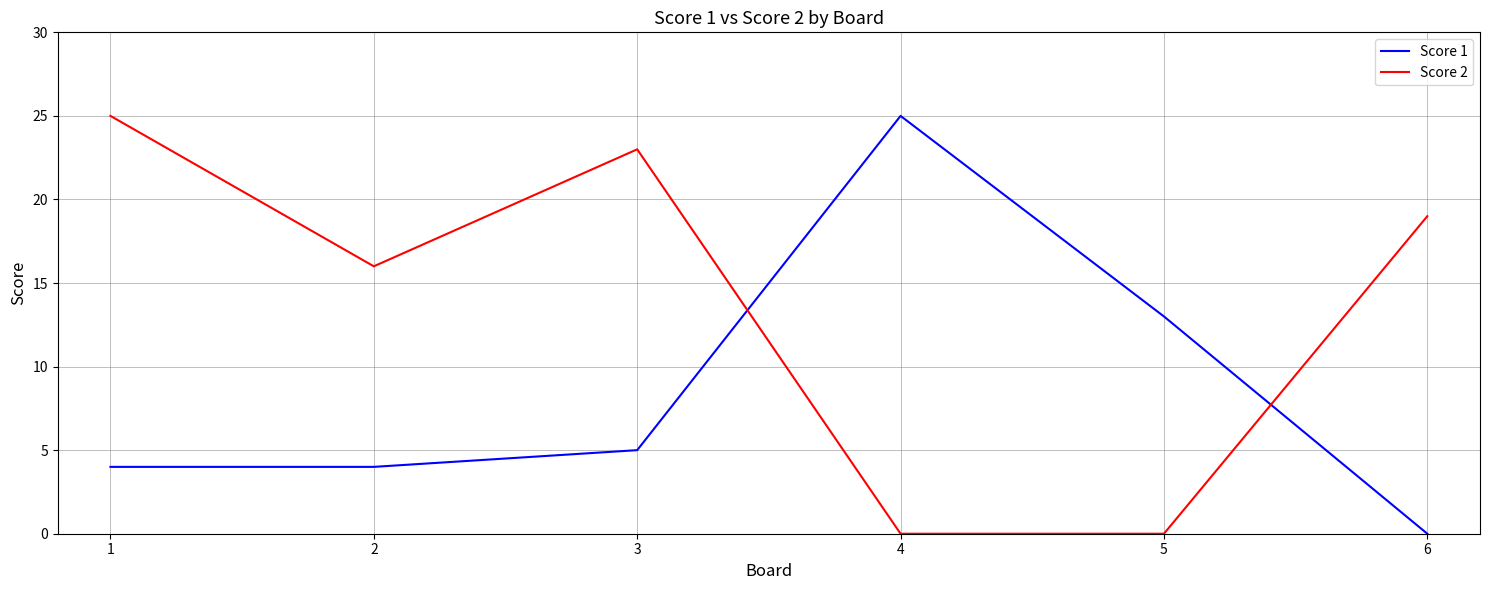

Does the chart display data point markers on the line(s)?

No